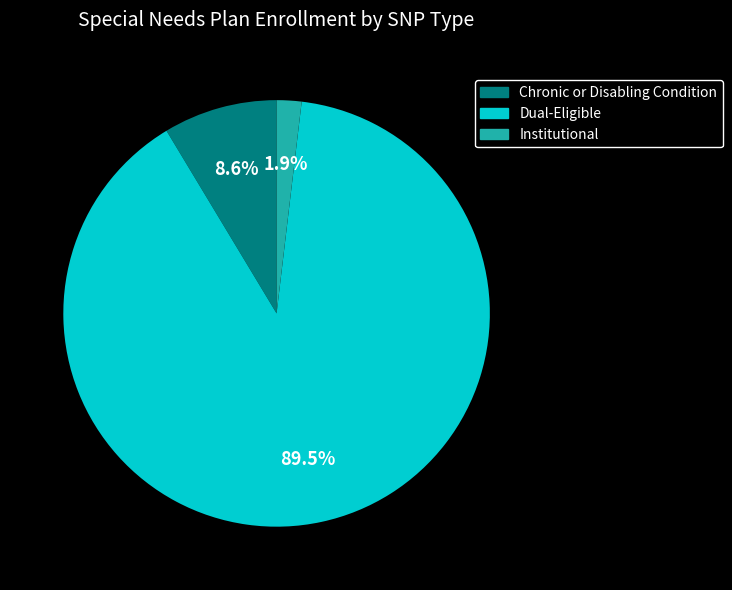

What percentage is NOT represented by Dual-Eligible?

10.5%